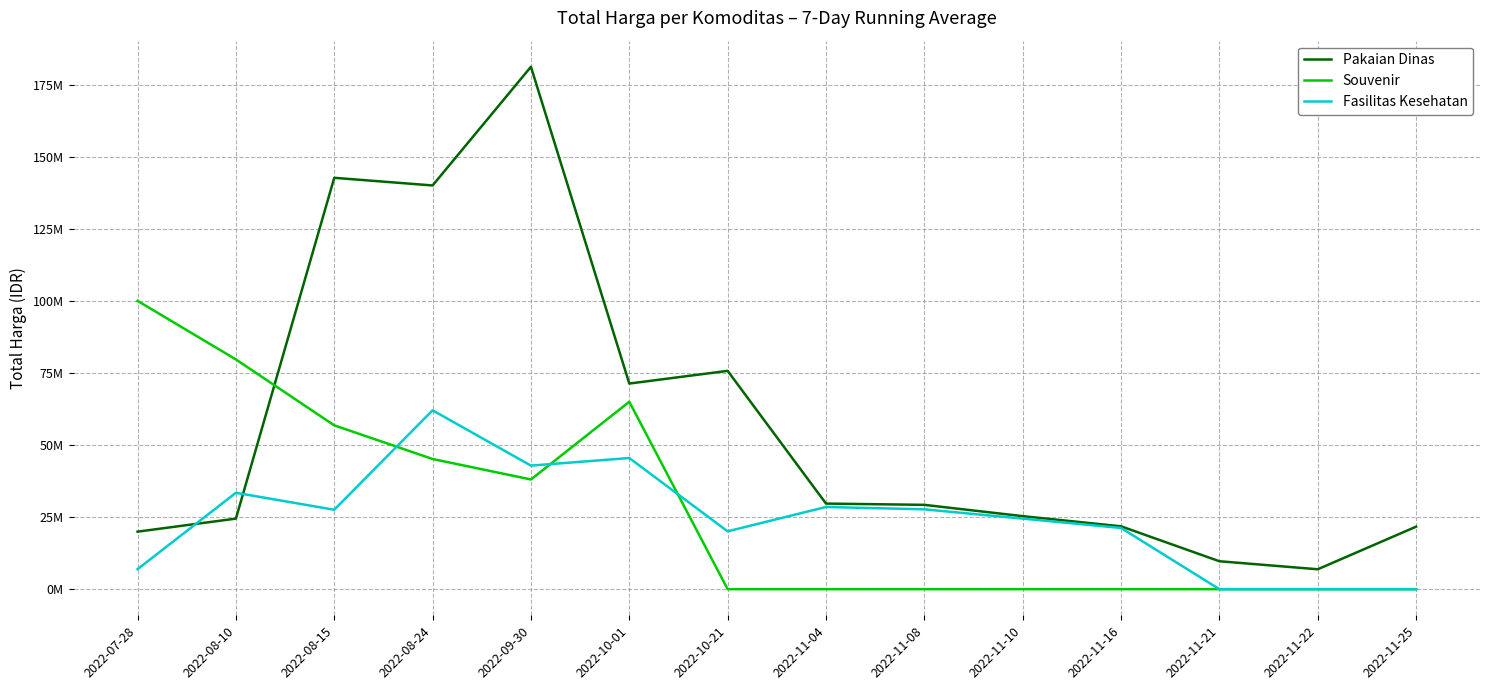

What are all the series names shown in the legend?

Pakaian Dinas, Souvenir, Fasilitas Kesehatan